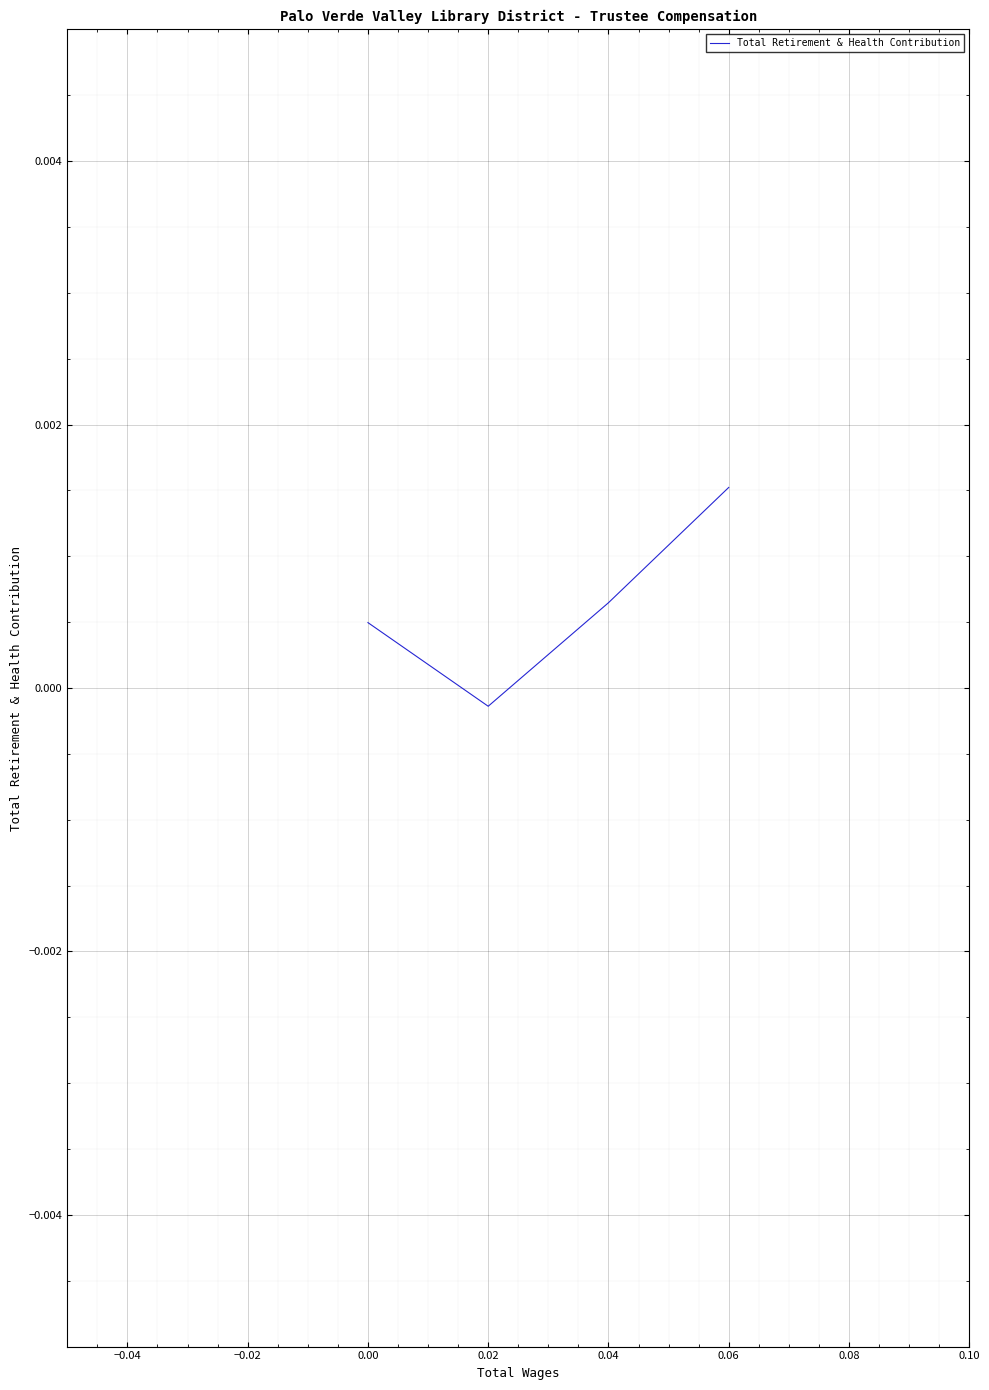

At which category does the chart reach its peak across all series?

0.06